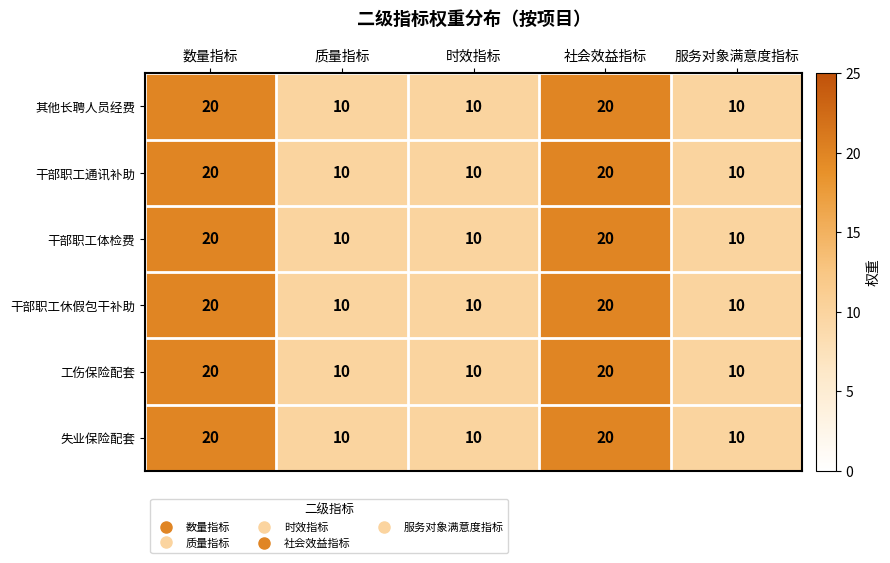

What is the greatest value displayed?

20